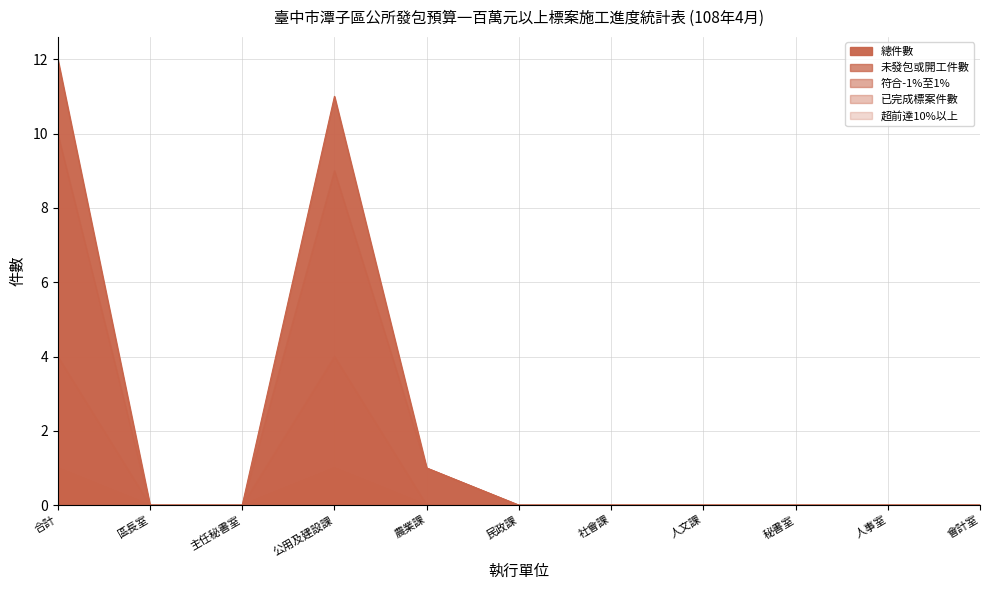

At how many categories does at least one series exceed 4?

2